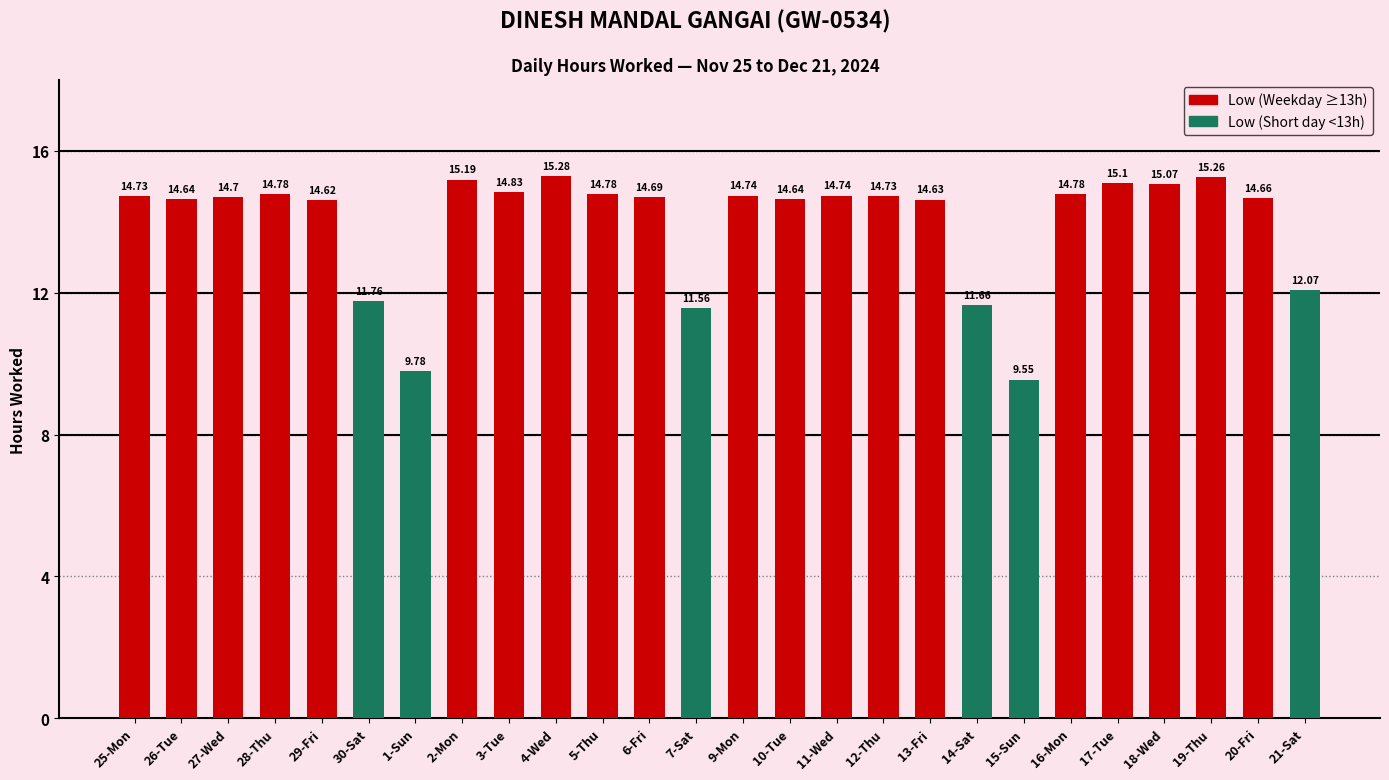

What is the label of the 20th bar from the right?

1-Sun